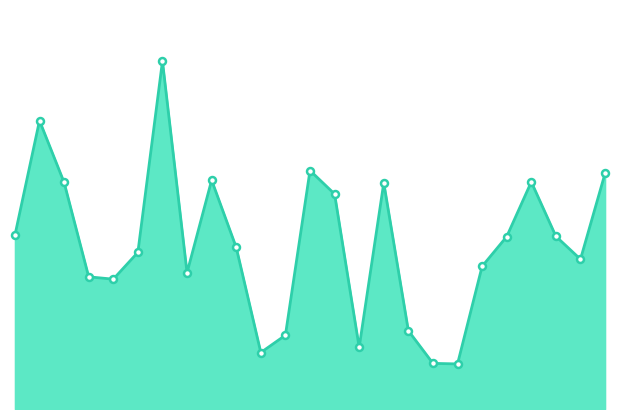

Does the chart have visible grid lines?

No